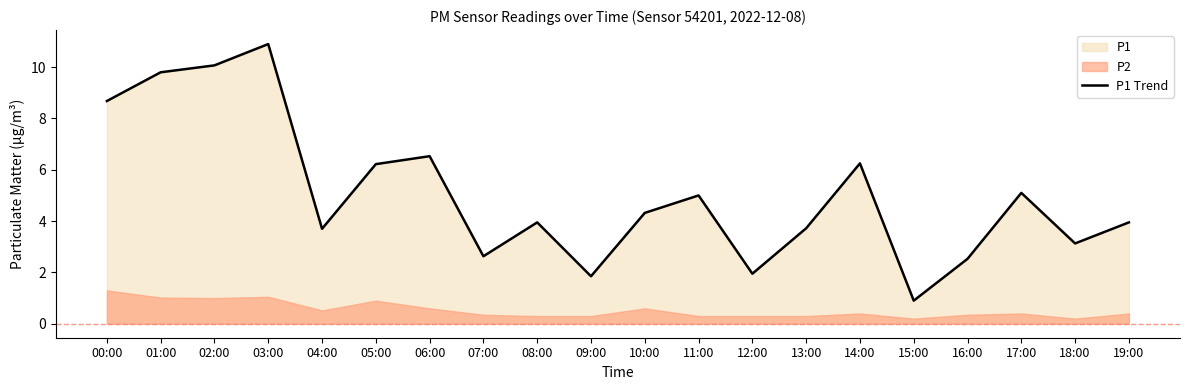

Approximately how many times larger is the value at 19:00 compared to 07:00?

1.5